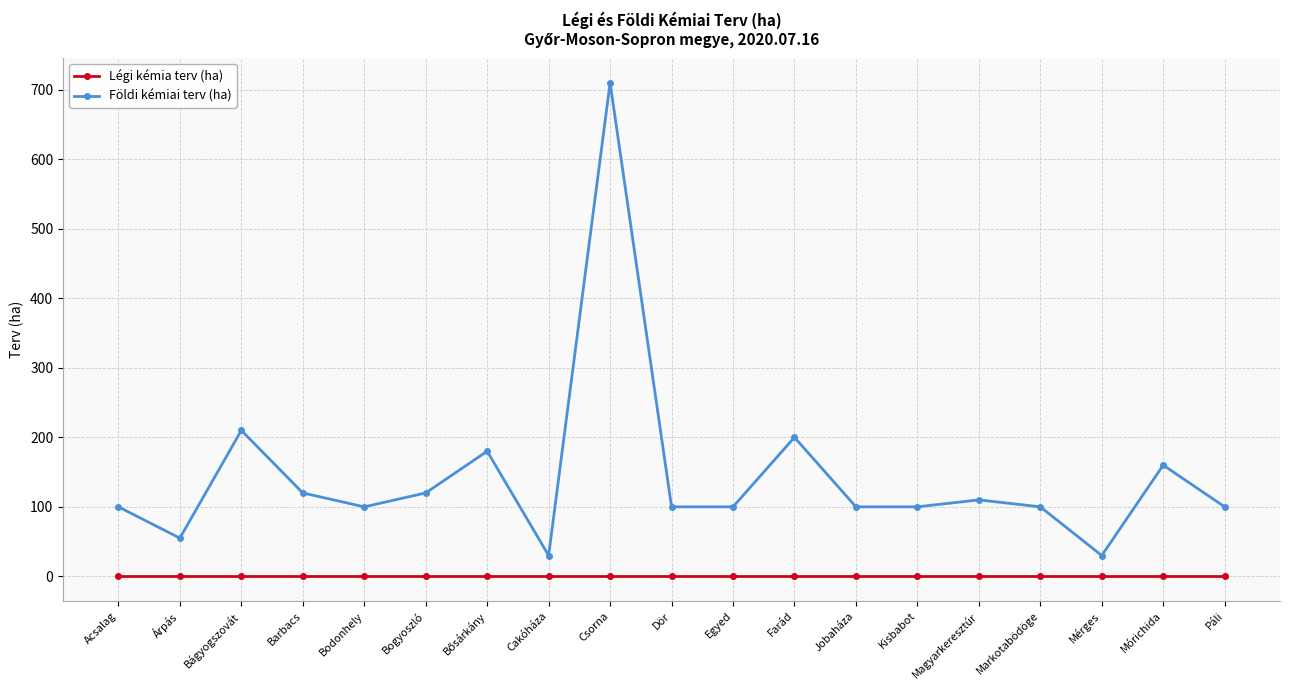

Where is the first local minimum for Földi kémiai terv (ha)?

Árpás